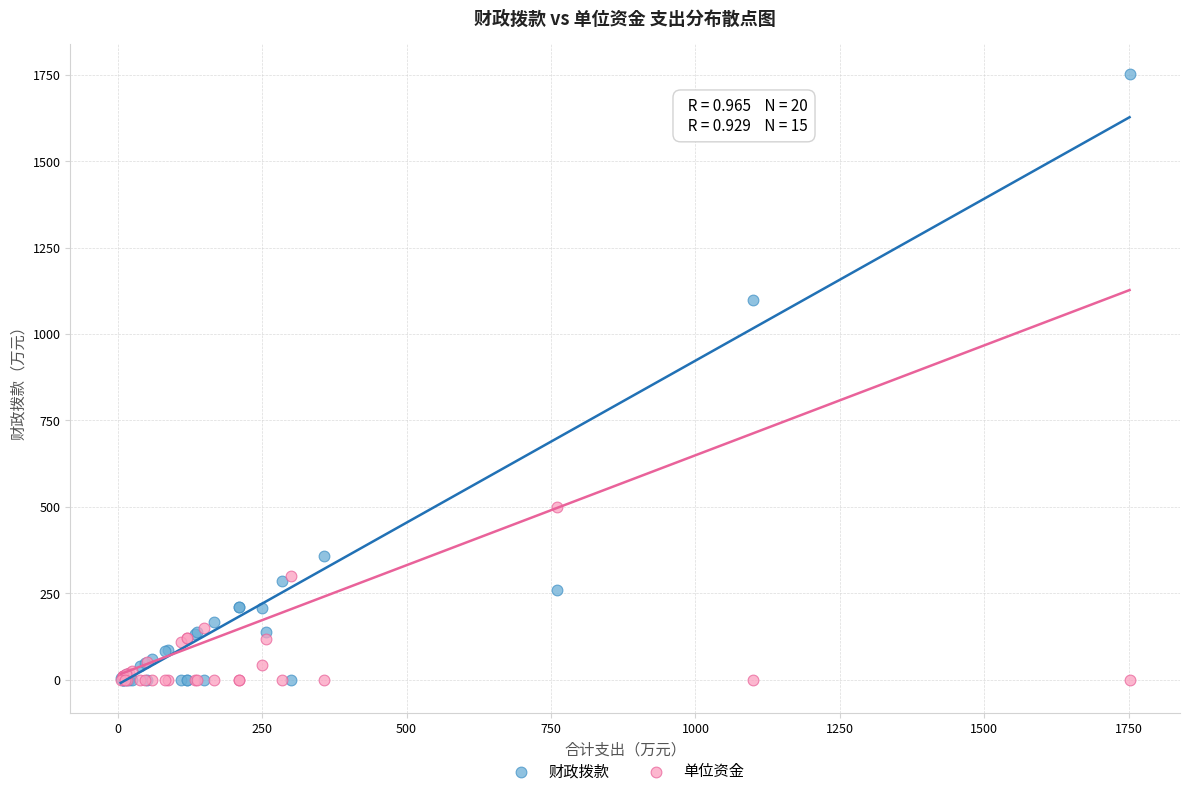

Across all series, what Y value is closest to 875?

1099.3